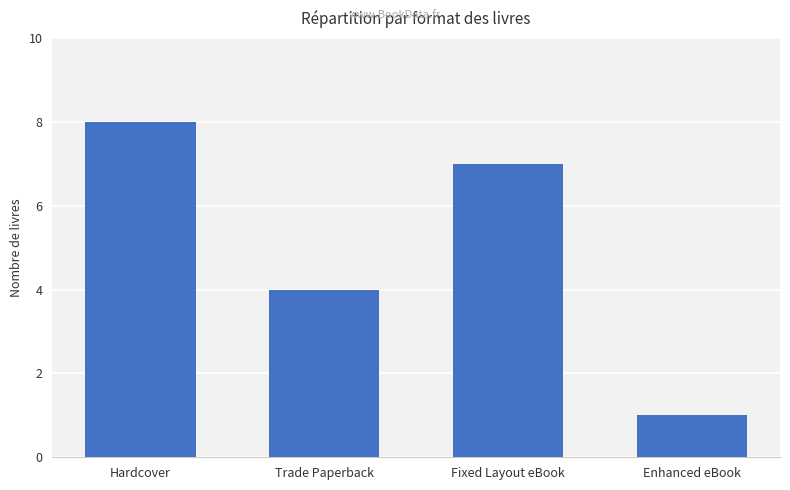

Rank the categories by value from highest to lowest.

Hardcover, Fixed Layout eBook, Trade Paperback, Enhanced eBook